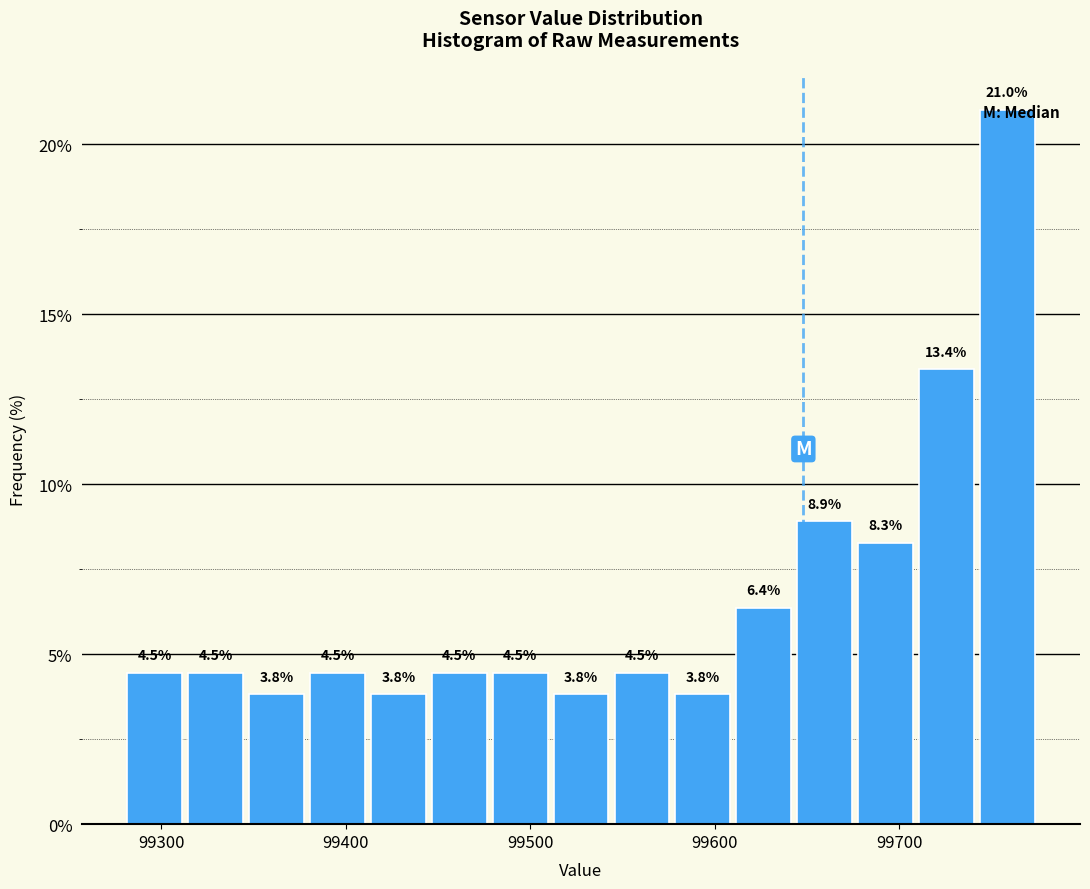

Read against the x-axis, roughly where is the centre of the tallest bar?

99760